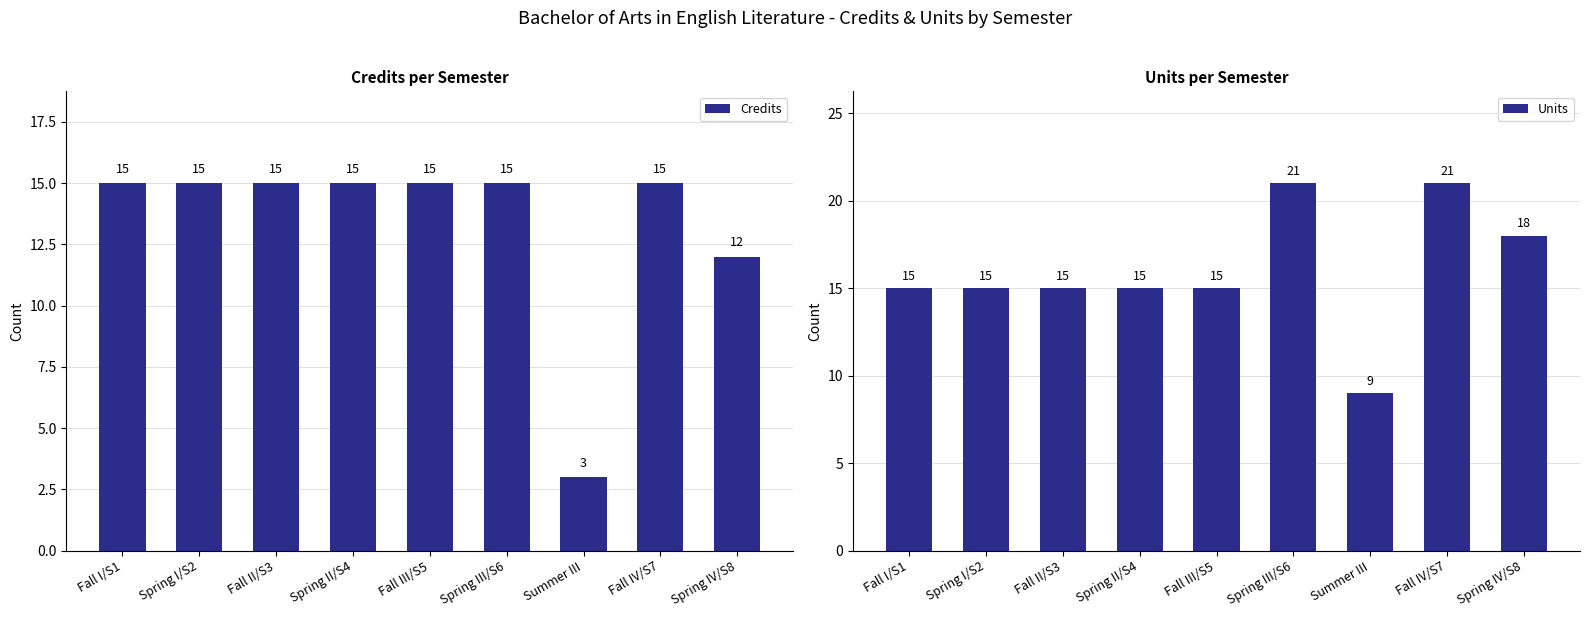

Are the bars grouped side by side (vs. stacked)?

Yes